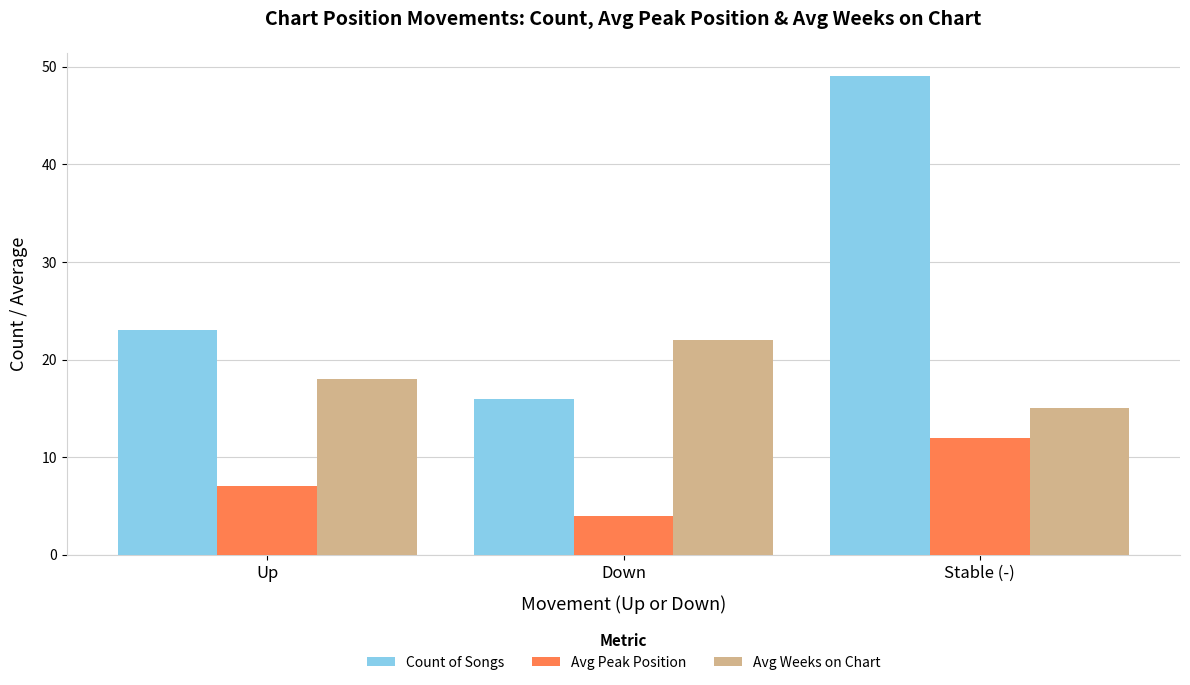

The Count of Songs series shows 4 at Down. True or false?

False